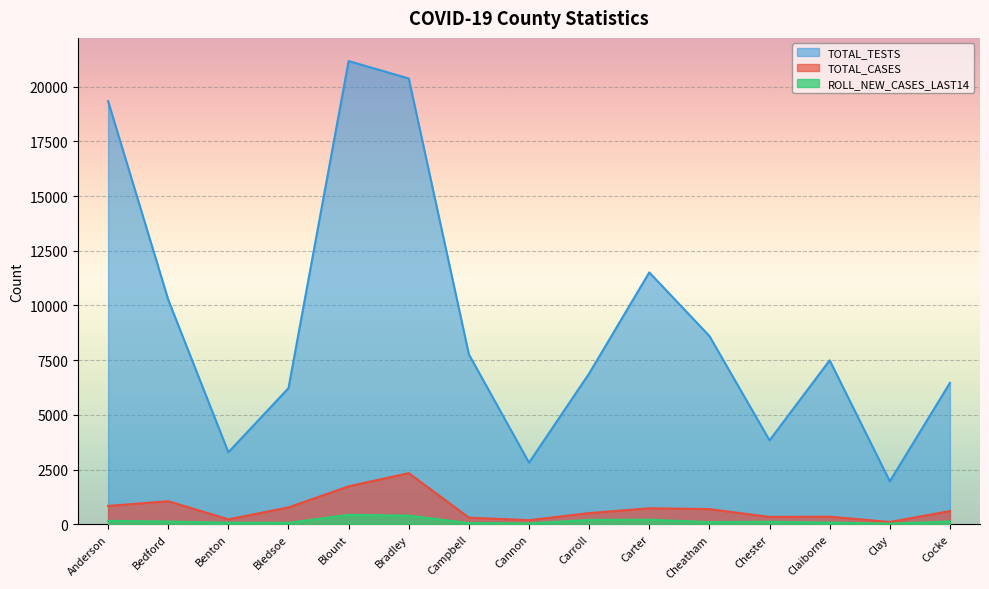

Where does the ROLL_NEW_CASES_LAST14 series first go above 112?

Anderson